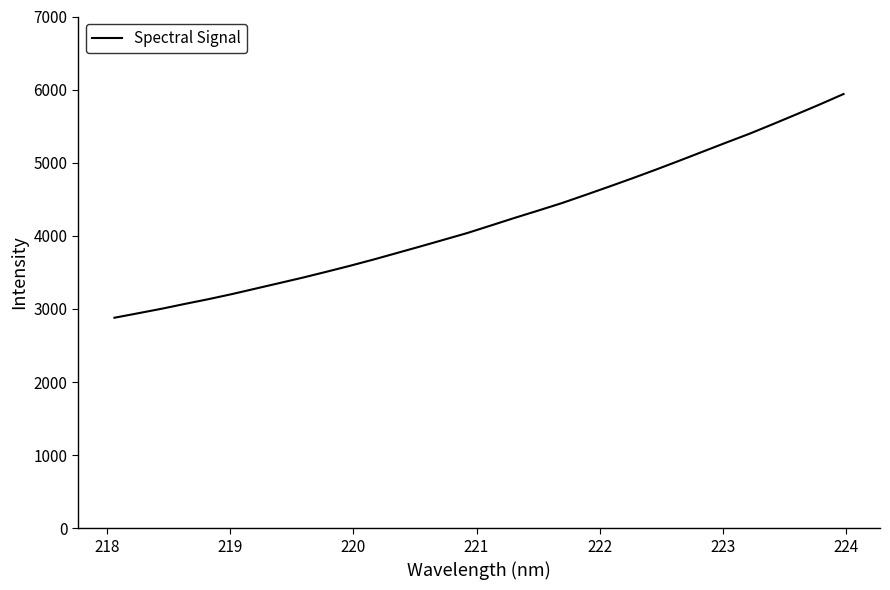

What is the maximum value shown in the chart?

5939.9